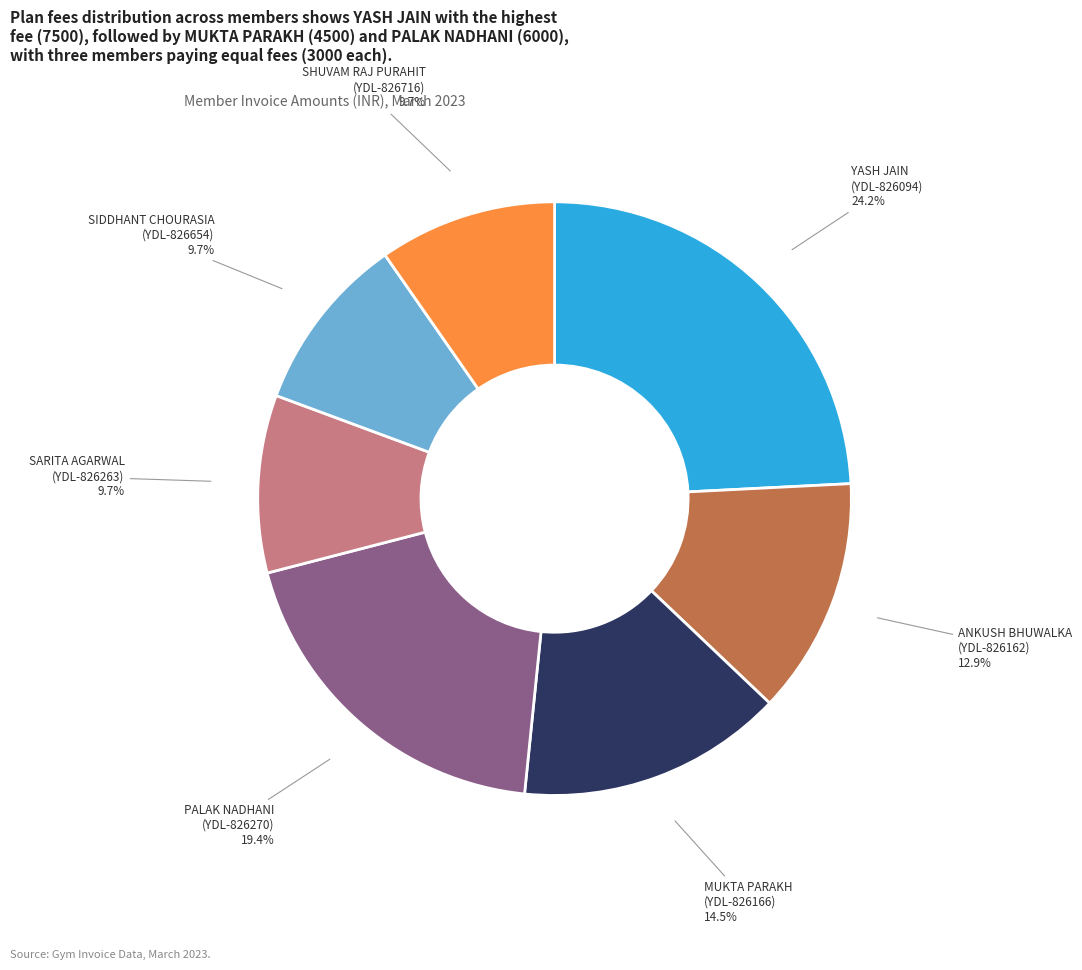

Does any single category account for the majority?

No